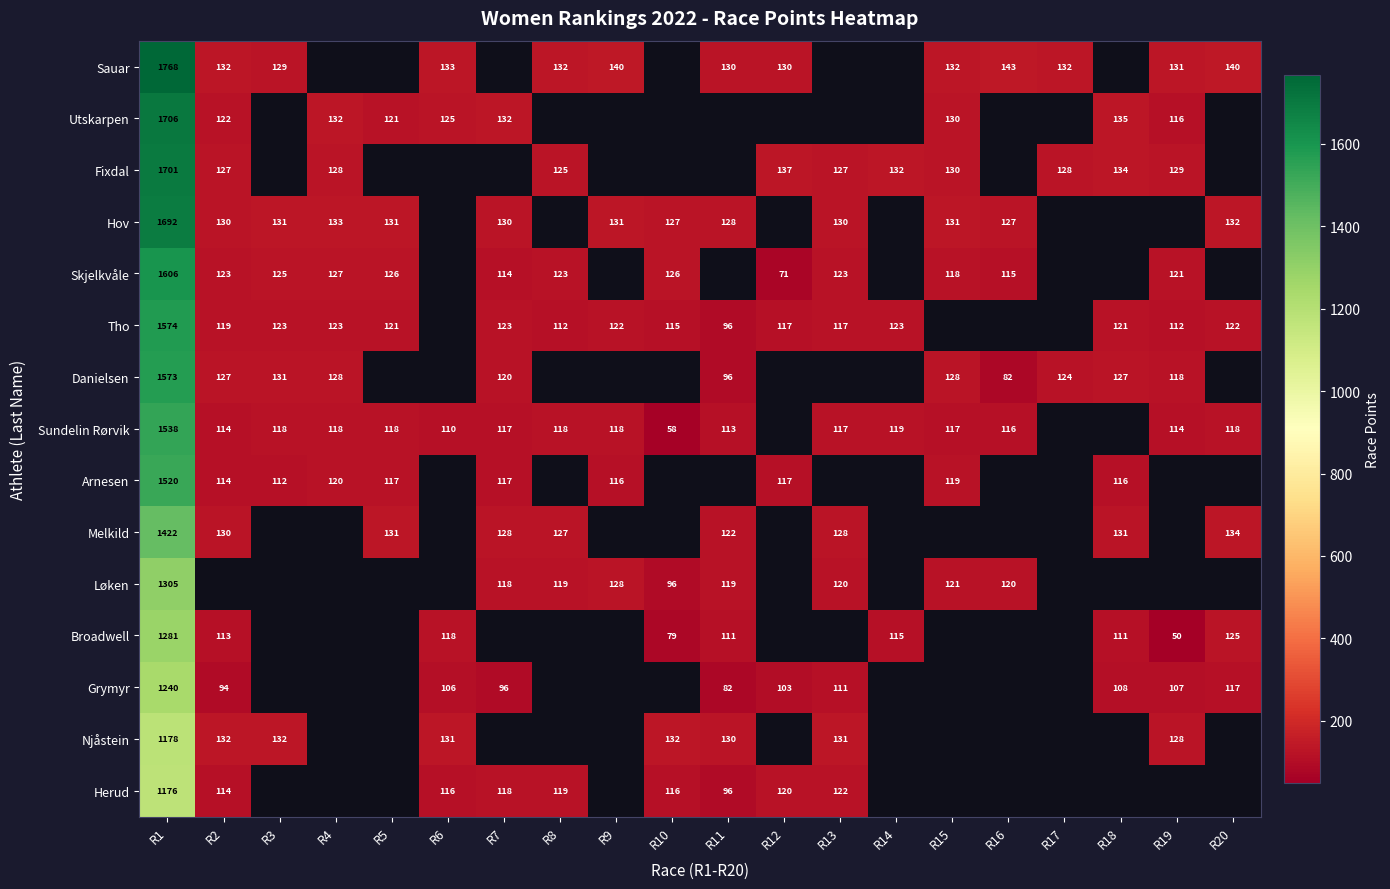

Between R10 and R20, which series saw the biggest shift?

Sundelin Rørvik